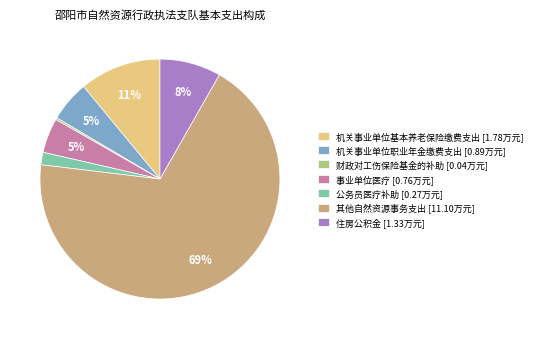

Which category has the biggest portion of the pie?

其他自然资源事务支出